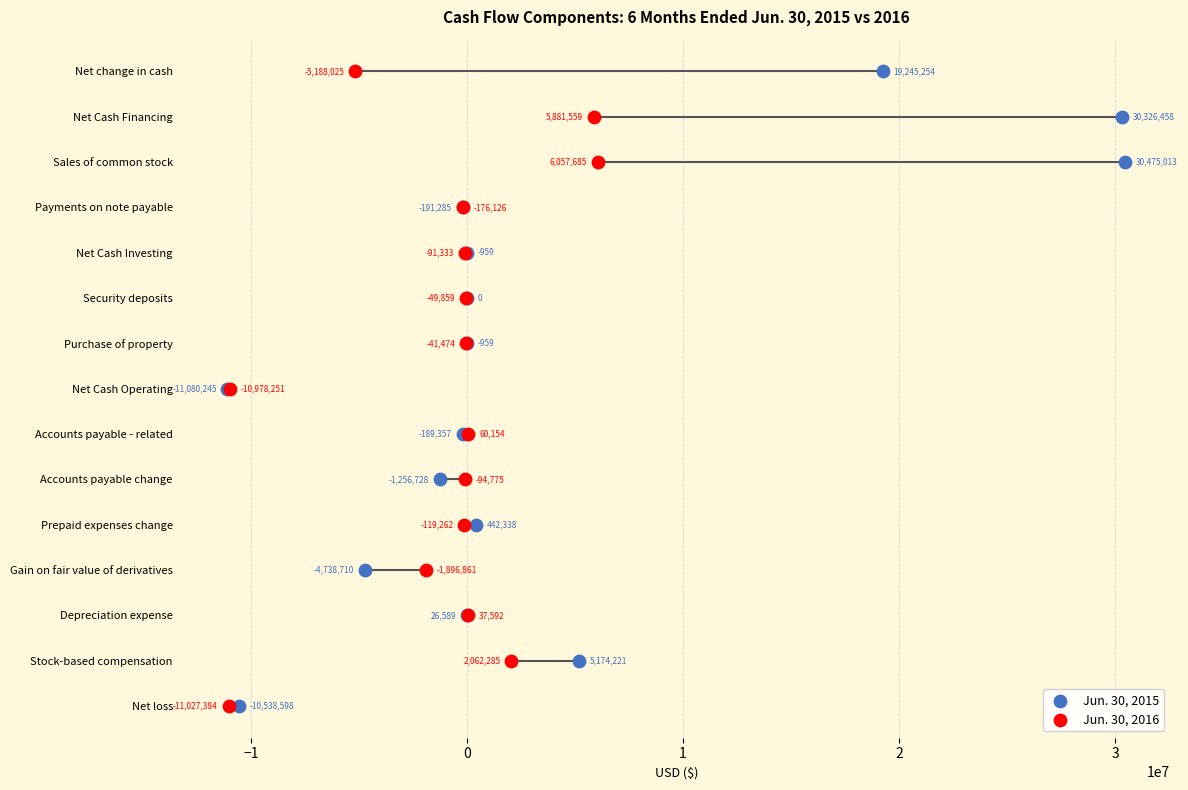

What are all the series names shown in the legend?

Jun. 30, 2015, Jun. 30, 2016